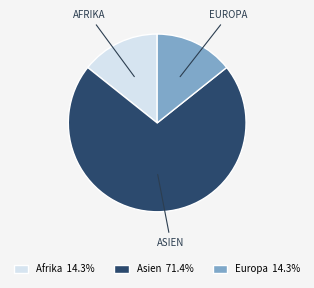

Do Asien and Europa together represent more than half of the pie?

Yes